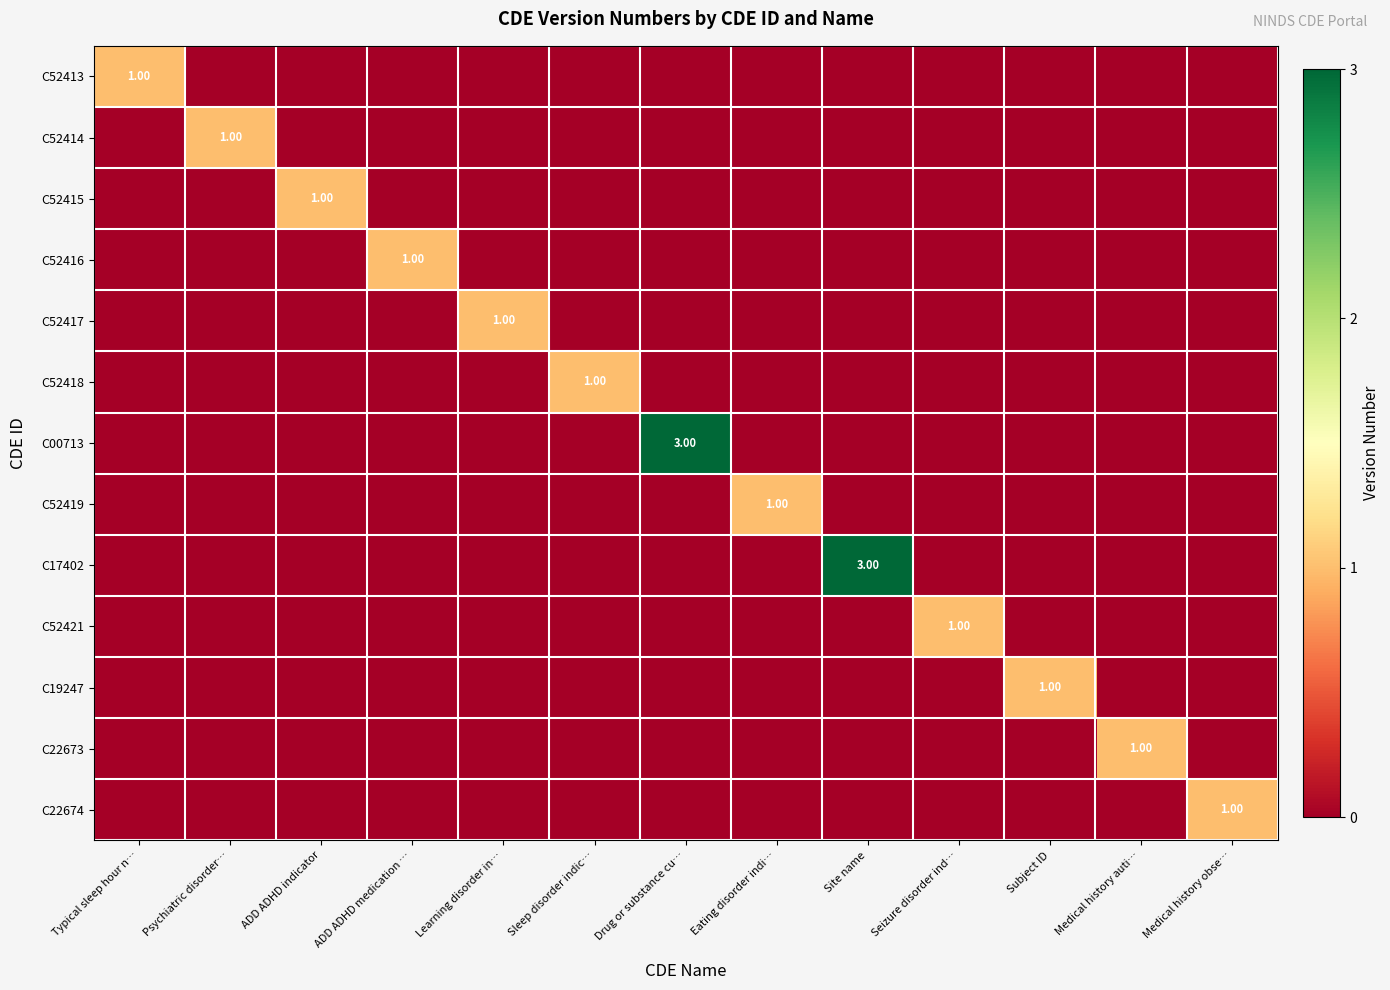

What is the sum of all C17402 values?

3